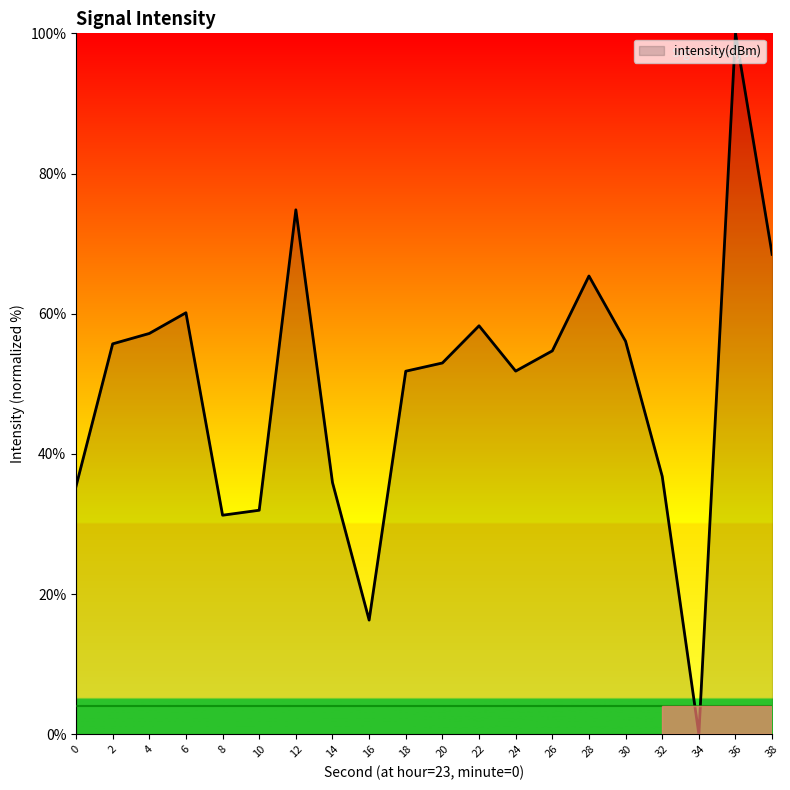

What is the maximum value shown in the chart?

100.0